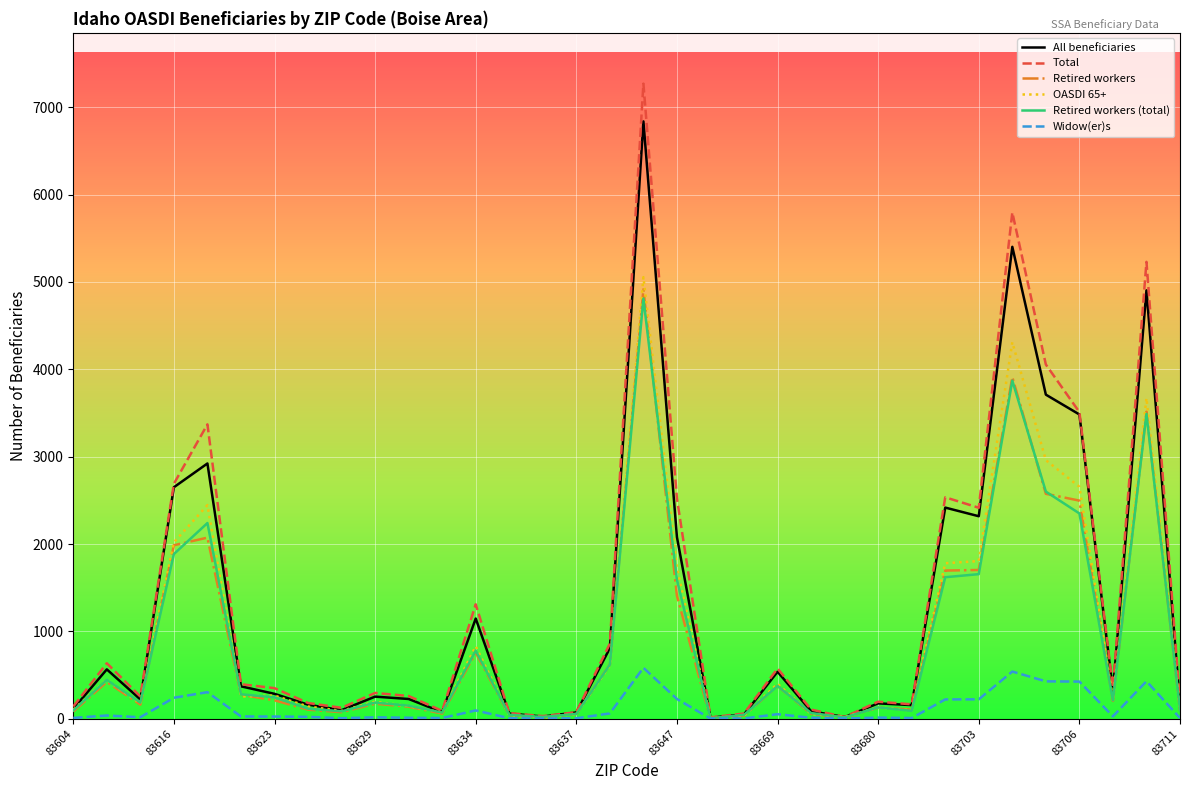

What is the maximum value shown in the chart?

7270